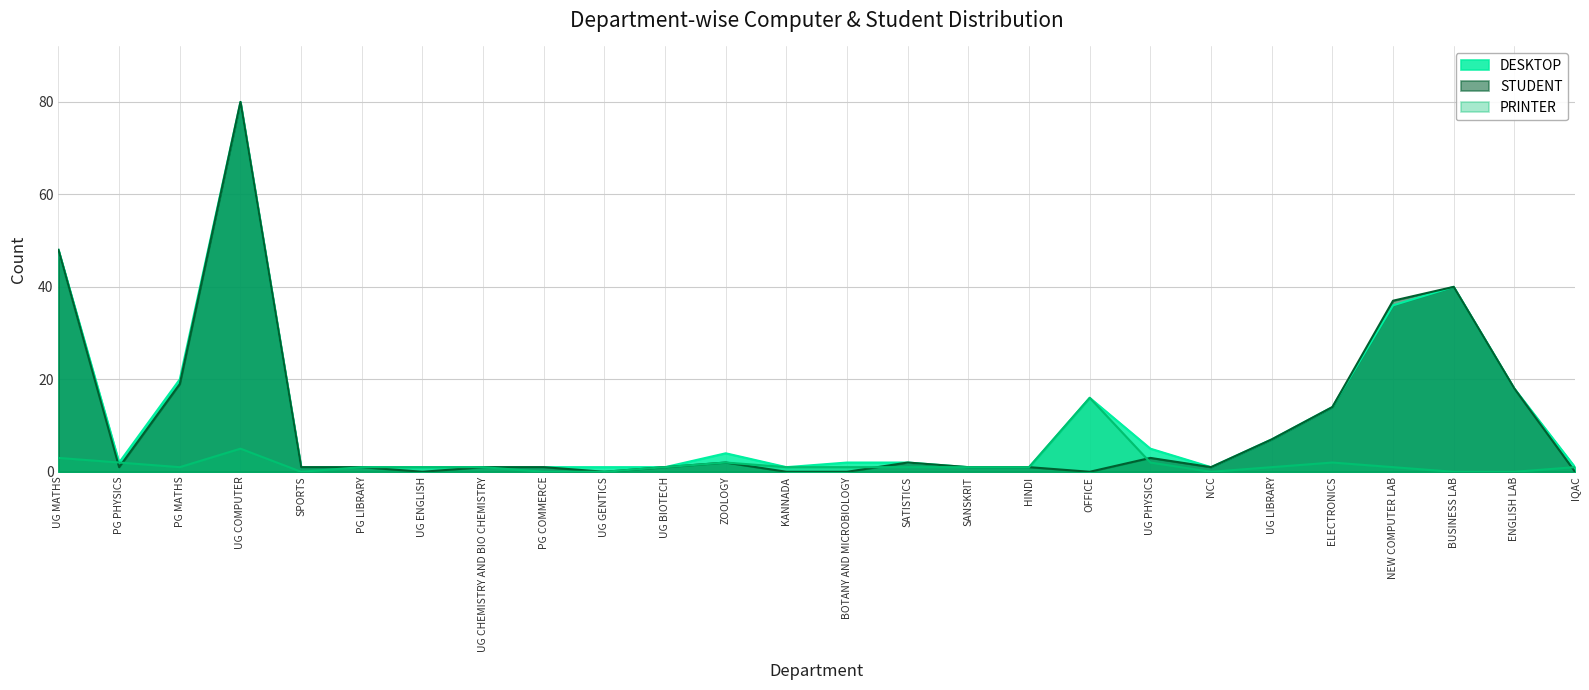

What is the total value across all series at ELECTRONICS?

30